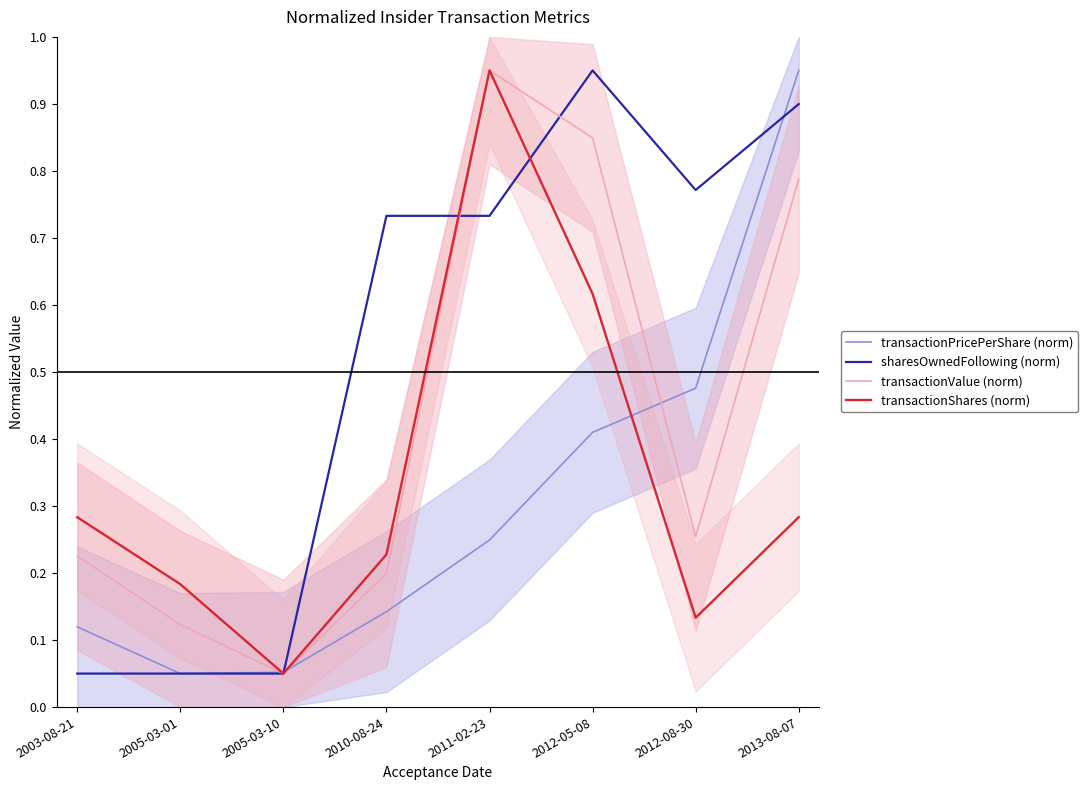

The value of transactionShares (norm) at 2005-03-01 is 0.3. True or false?

False